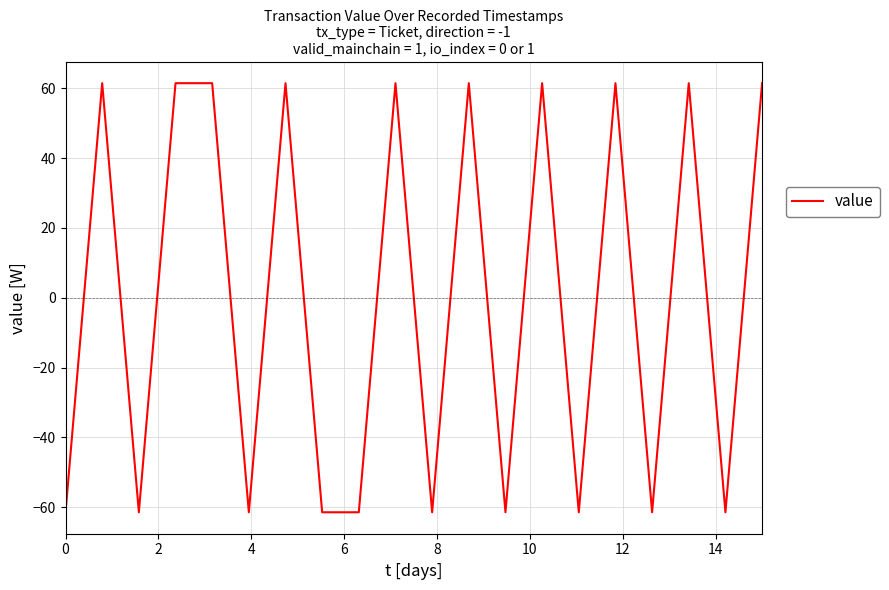

Reading left to right, list all the values displayed in this chart.

-61.4	61.4	-61.4	61.4	61.4	-61.4	61.4	-61.4	-61.4	61.4	-61.4	61.4	-61.4	61.4	-61.4	61.4	-61.4	61.4	-61.4	61.4